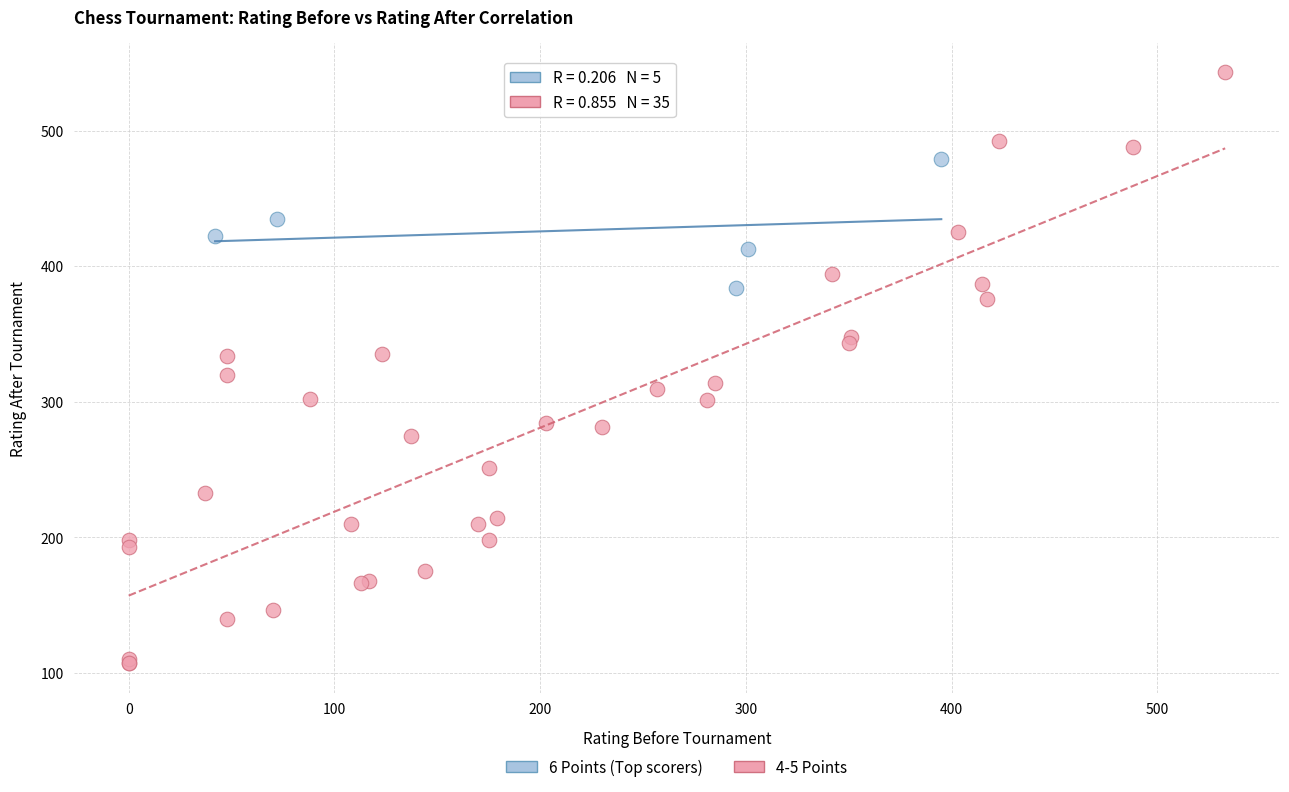

Which series reaches the minimum Y coordinate?

4-5 Points